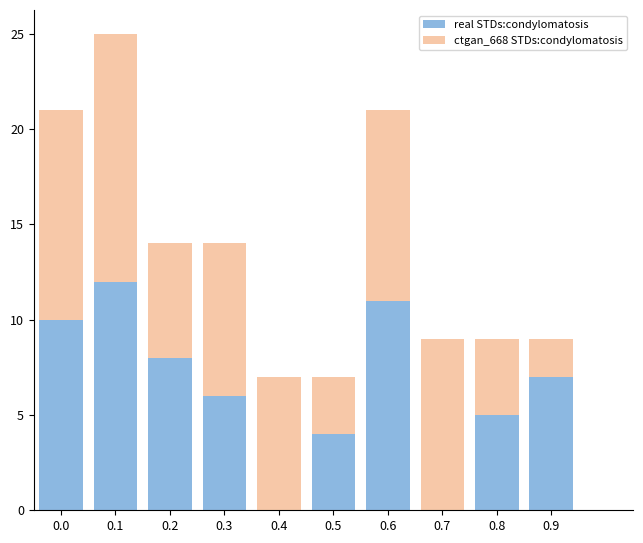

The value of real STDs:condylomatosis at 0.7 is 0. True or false?

True